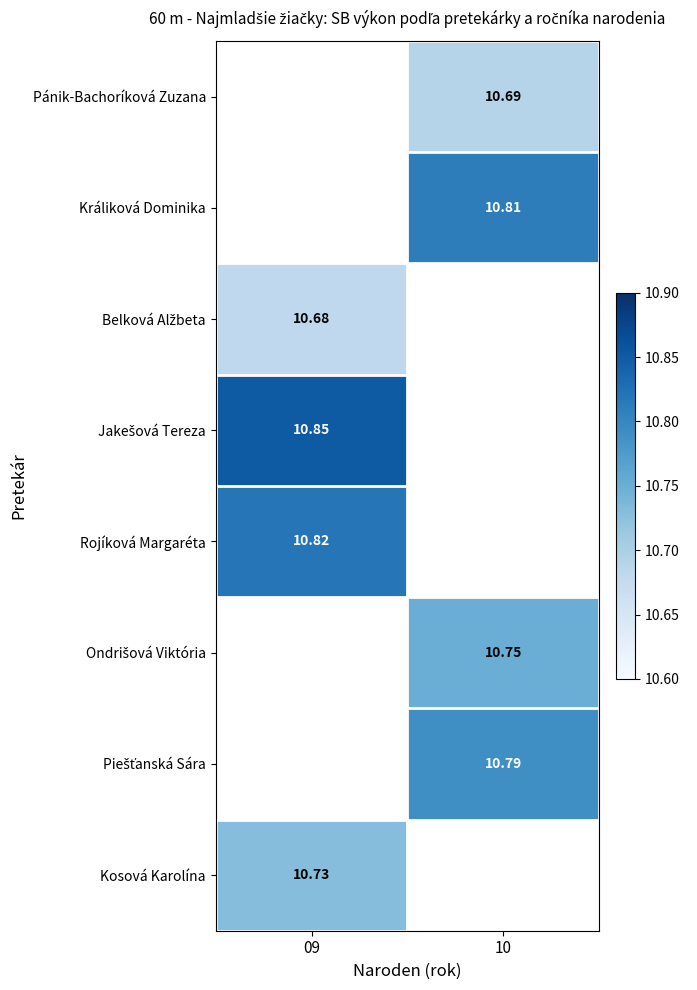

How many categories are shown in the chart?

2